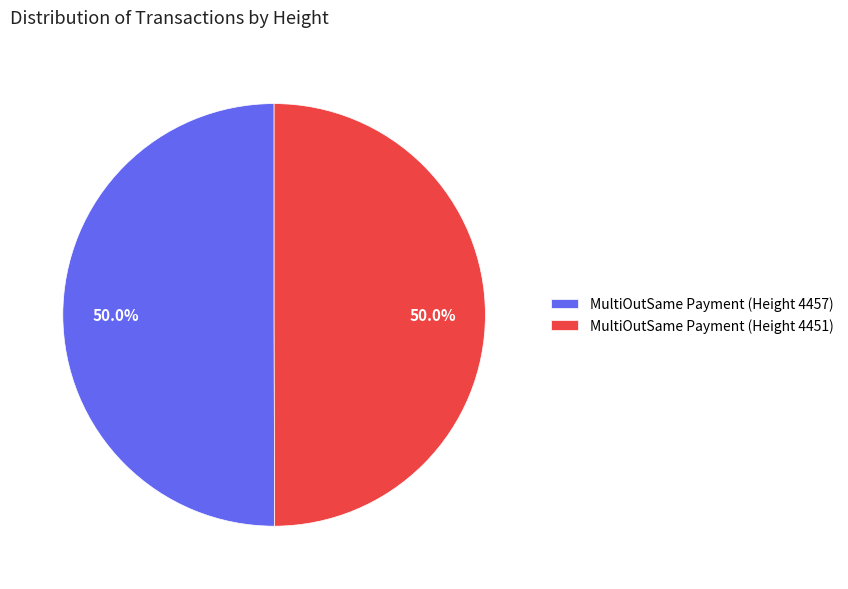

How much of the chart is everything except MultiOutSame Payment (Height 4451)?

50.0%